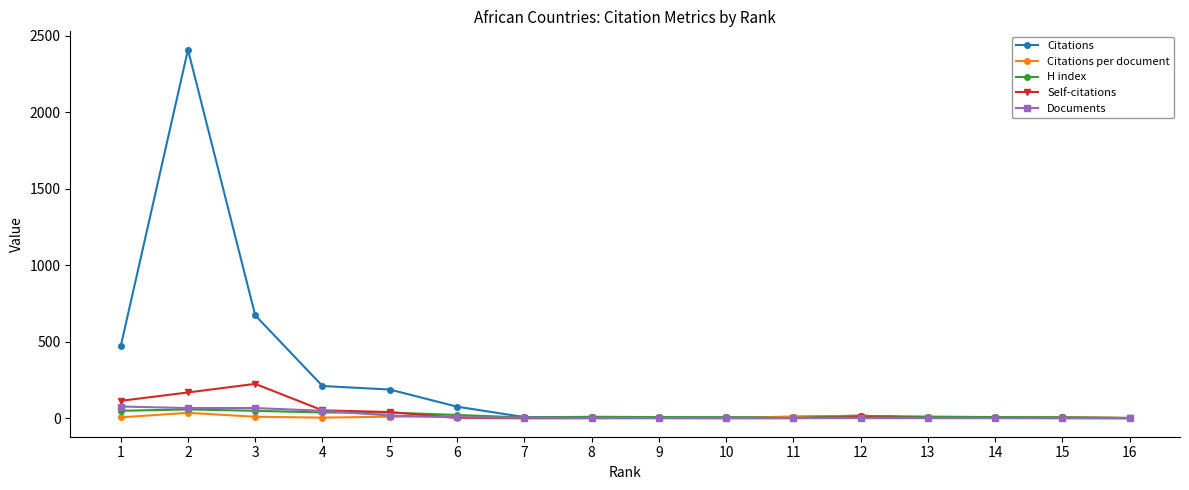

How many categories are shown in the chart?

16